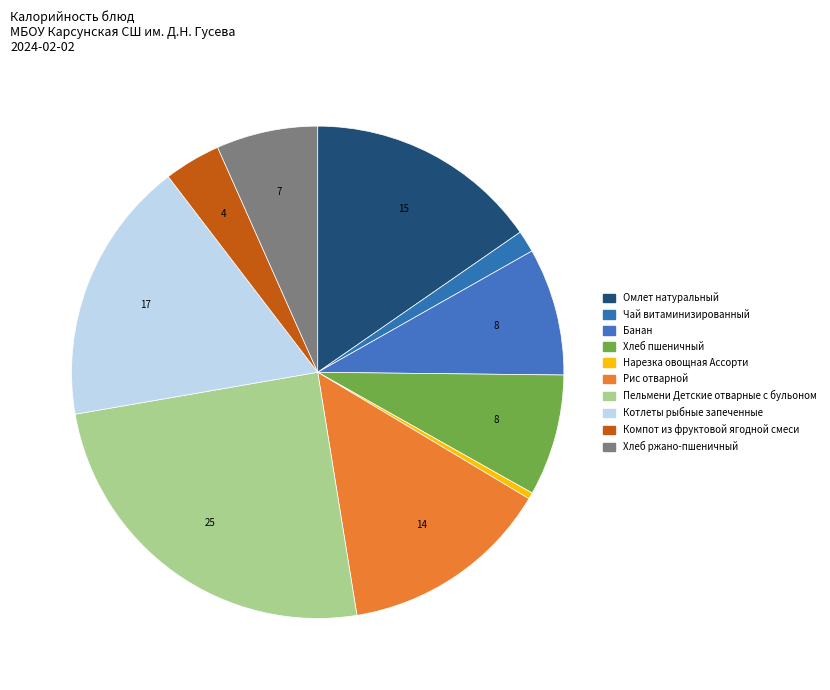

How many segments does this pie chart have?

10